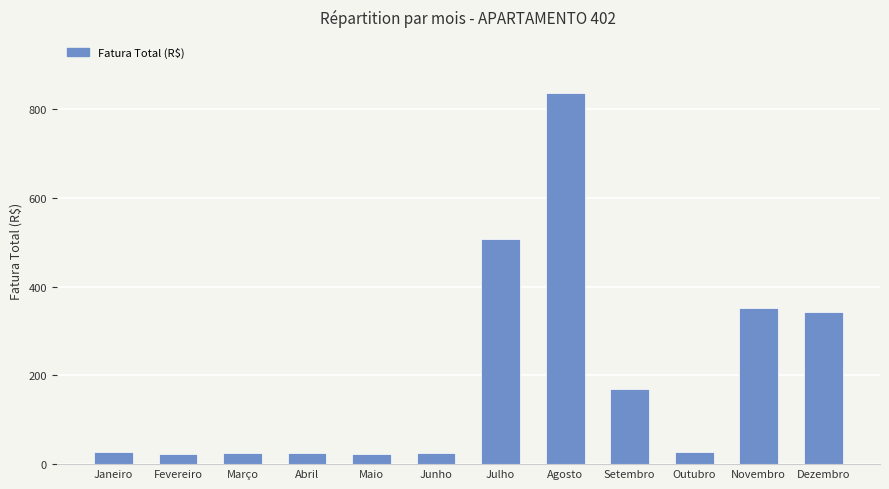

What is the label of the 10th bar from the right?

Março